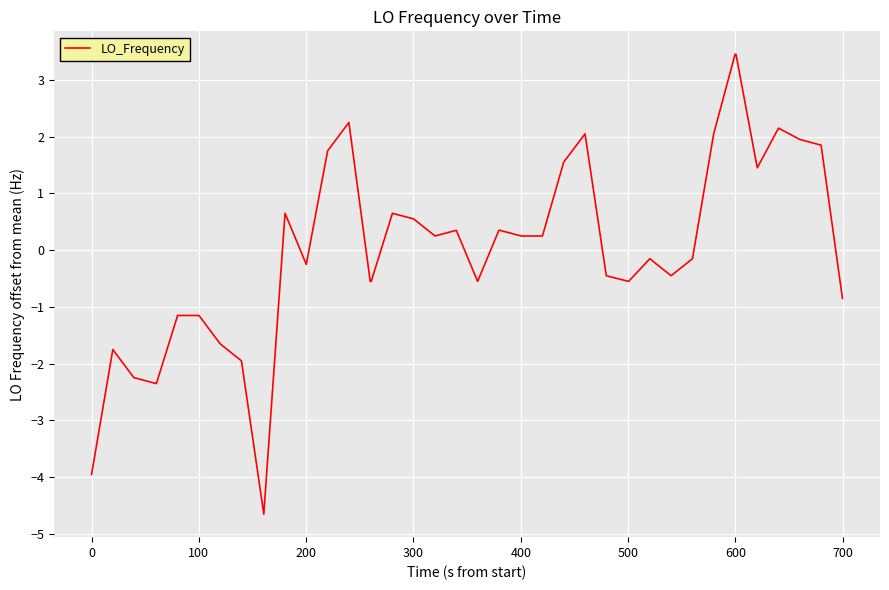

What is the minimum value shown in the chart?

-4.7